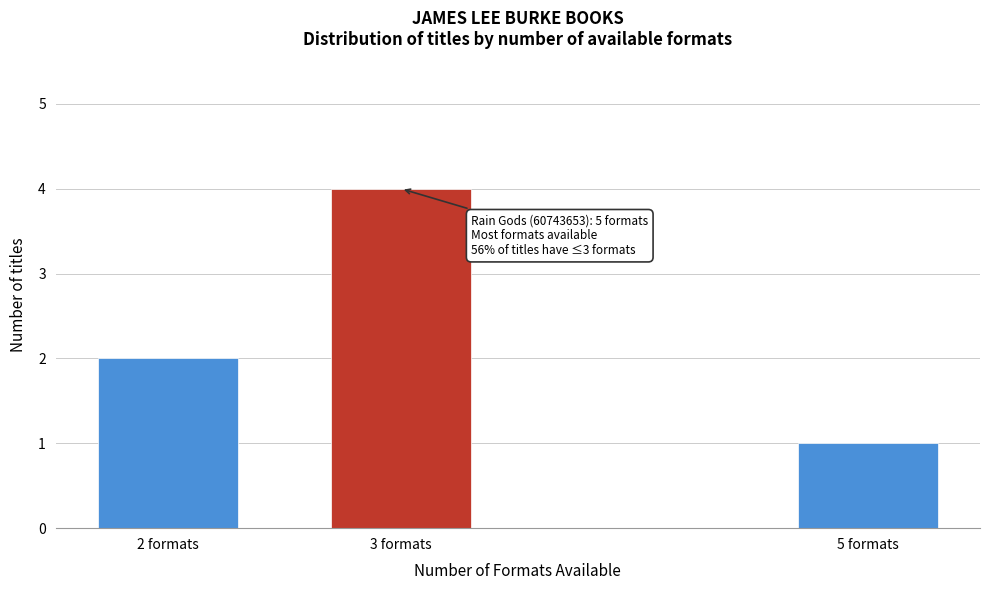

Reading left to right, what are all the values shown in this chart?

2 formats=2	3 formats=4	5 formats=1